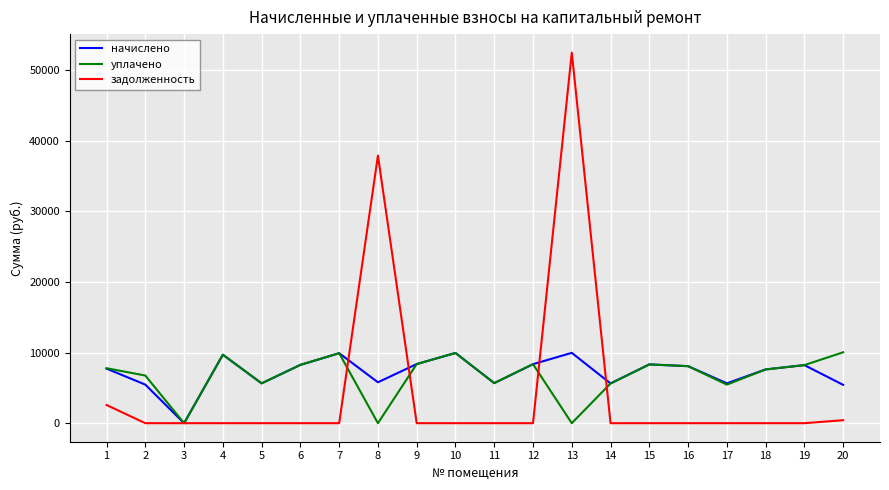

At which category is the sum across all series the highest?

13